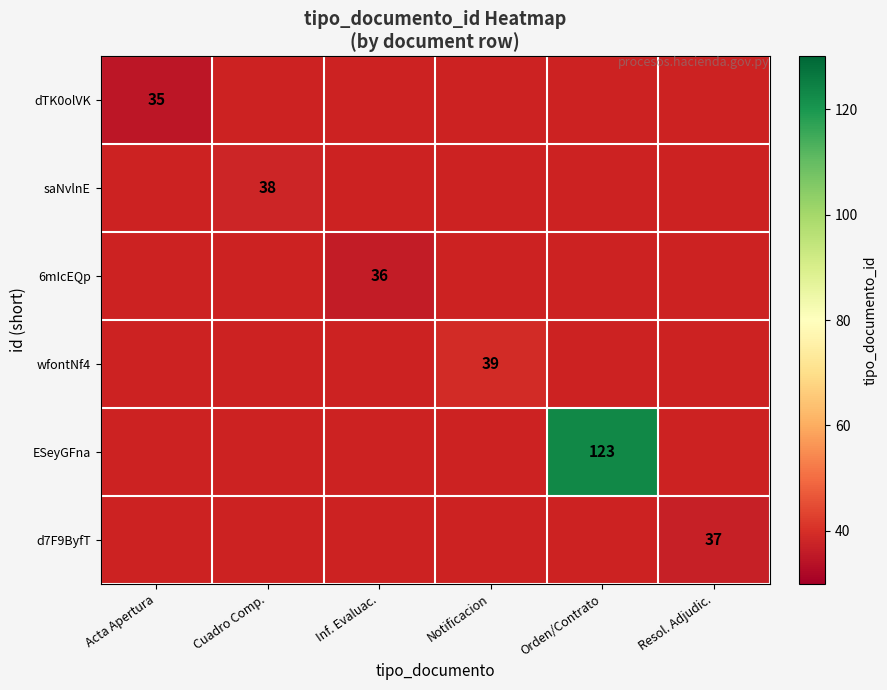

How many series are shown in this chart?

6